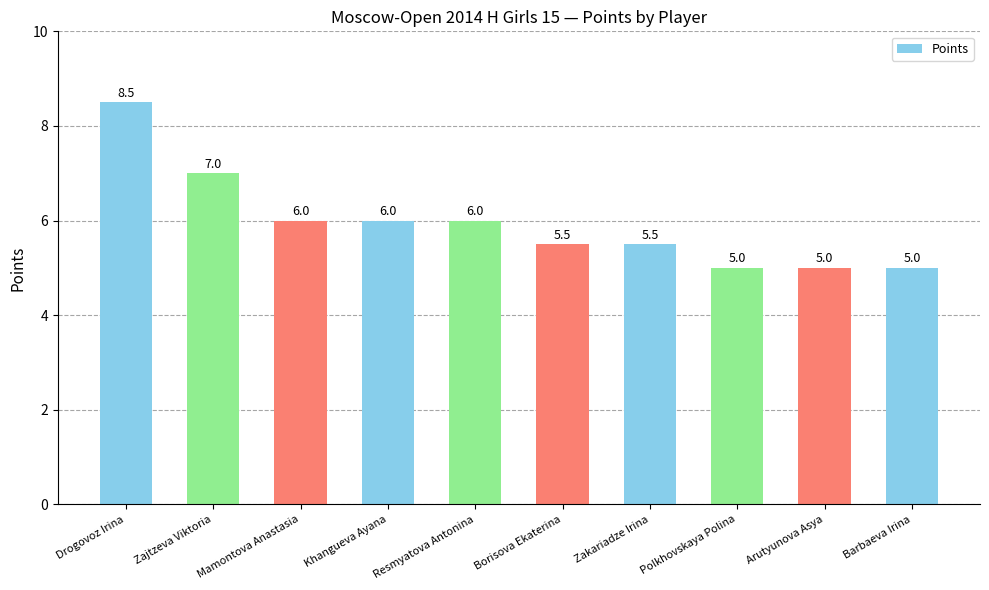

Reading left to right, transcribe all the data shown in this chart.

8.5	7.0	6.0	6.0	6.0	5.5	5.5	5.0	5.0	5.0